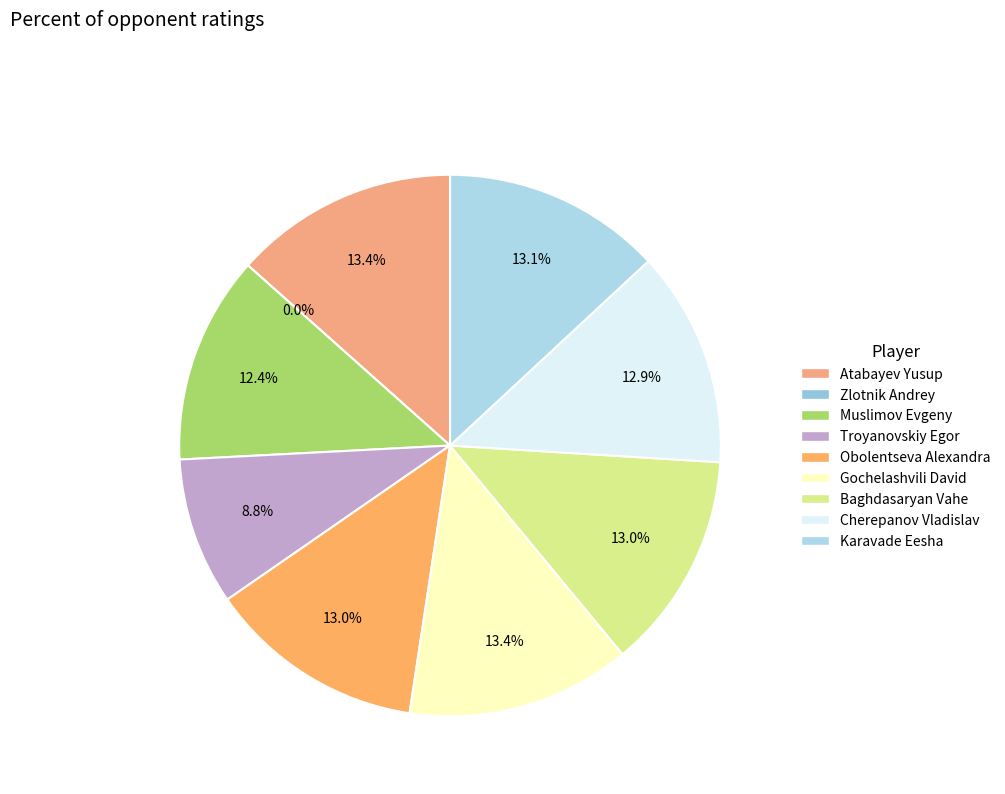

To the nearest percent, what is the difference between the largest and smallest slice percentages?

13%